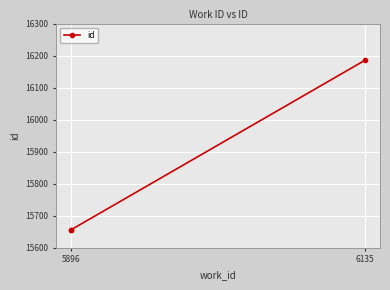

Read the value at 5896.

15655